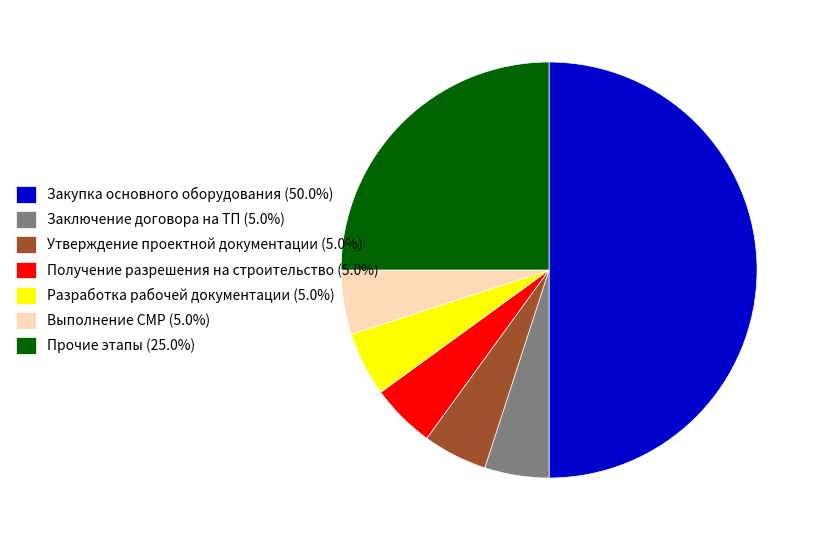

Do Утверждение проектной документации (5.0%) and Разработка рабочей документации (5.0%) together represent more than half of the pie?

No